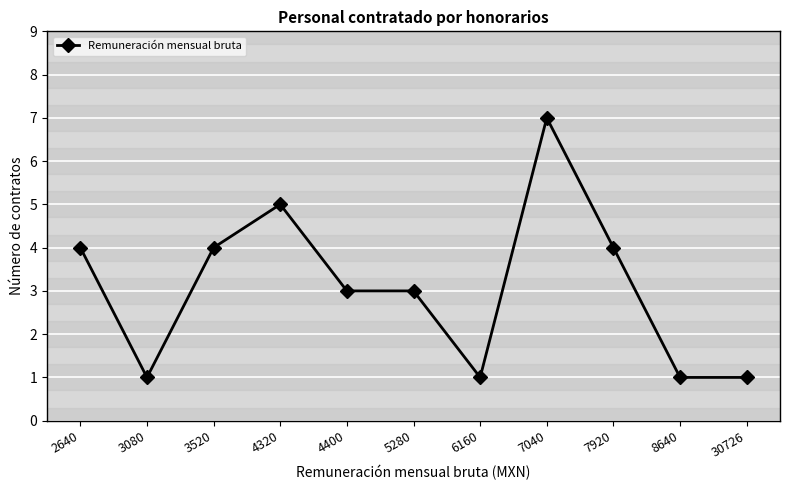

Is it true that the value at 2640 is 4?

True